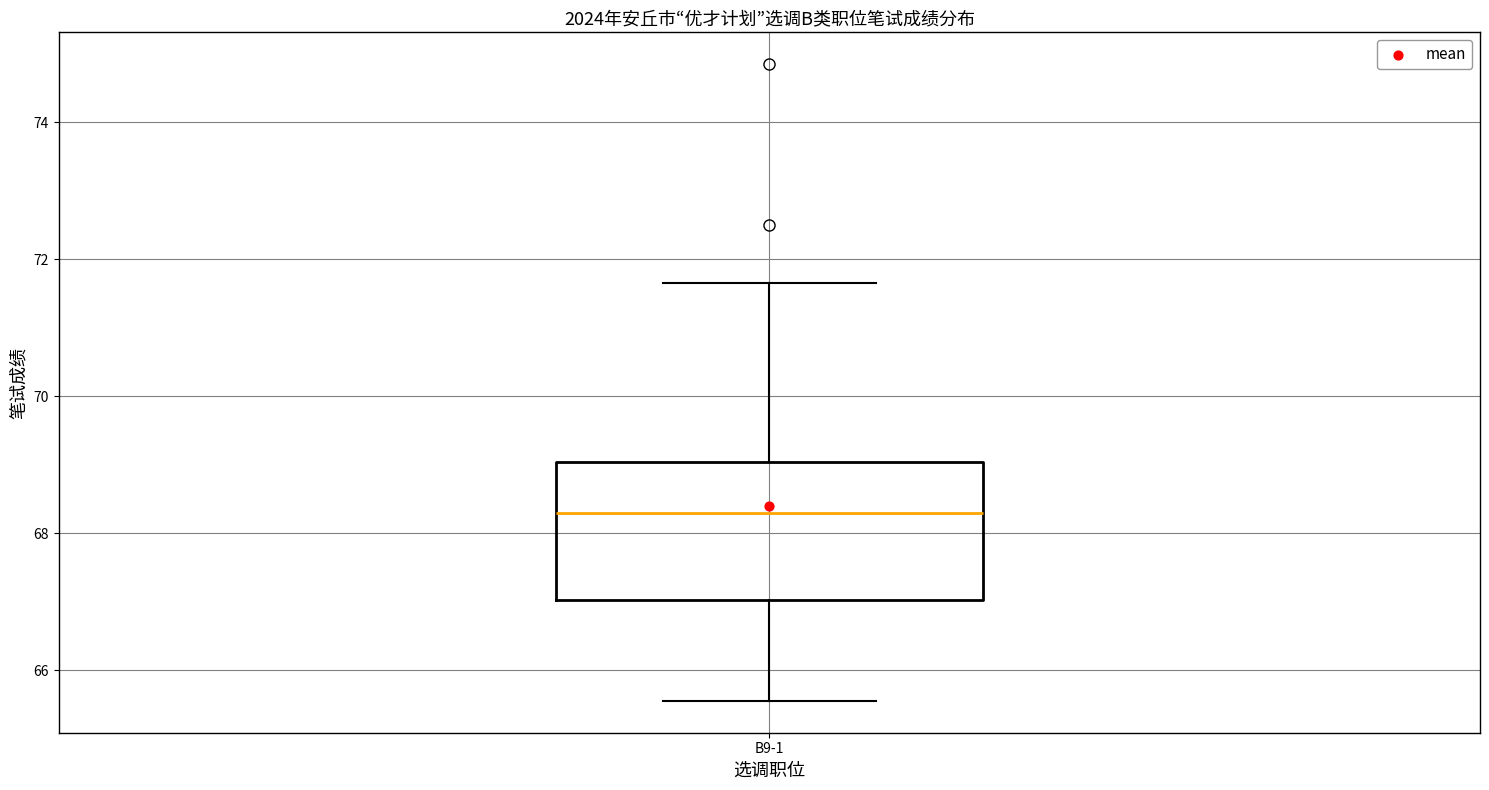

Transcribe this box plot: give where the median line is, the range the box spans, and where the two whiskers end, as read against the y-axis. The values are not printed on the chart, so give them approximately, as read against the axis.

median 68.4, box 67.0 to 69.0, whiskers 65.6 to 71.6